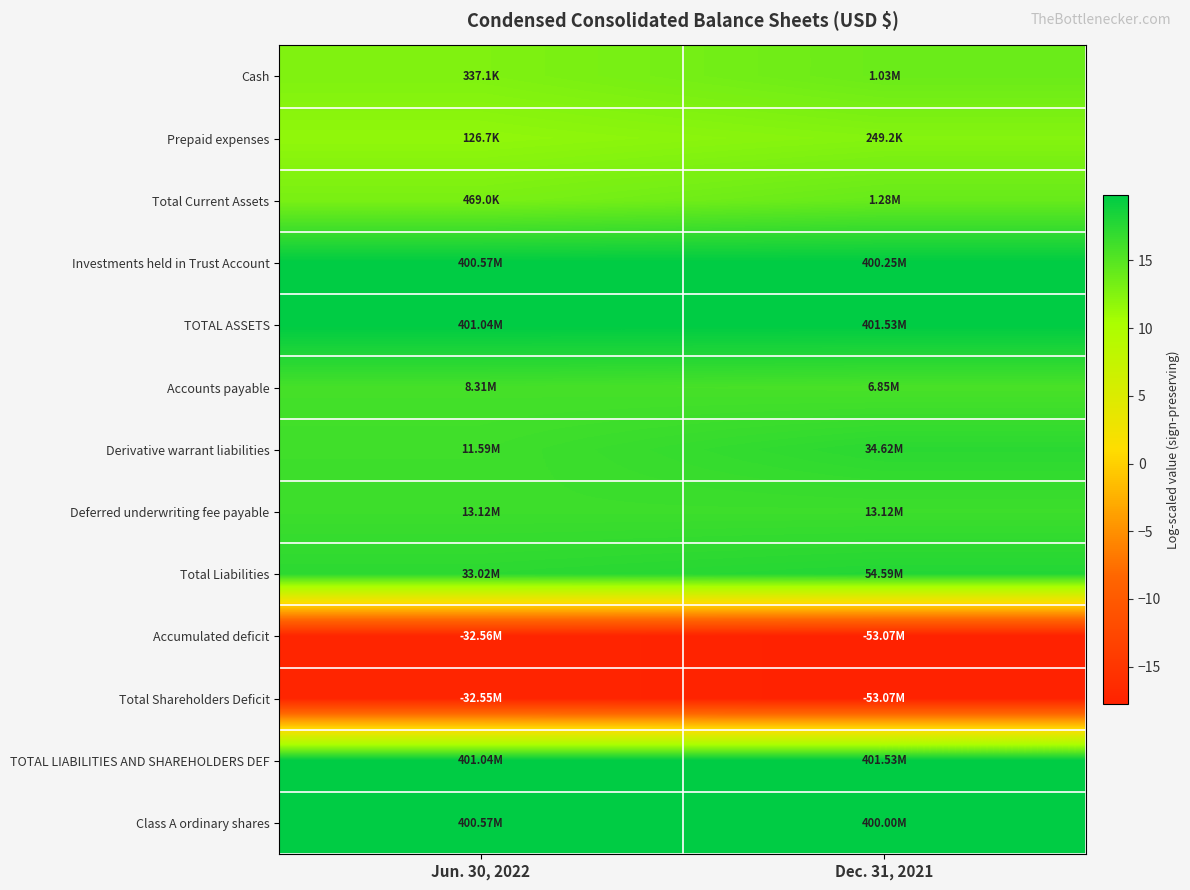

Rank the series by their maximum value, from highest to lowest.

TOTAL ASSETS, TOTAL LIABILITIES AND SHAREHOLDERS DEF, Investments held in Trust Account, Class A ordinary shares, Total Liabilities, Derivative warrant liabilities, Deferred underwriting fee payable, Accounts payable, Total Current Assets, Cash, Prepaid expenses, Total Shareholders Deficit, Accumulated deficit